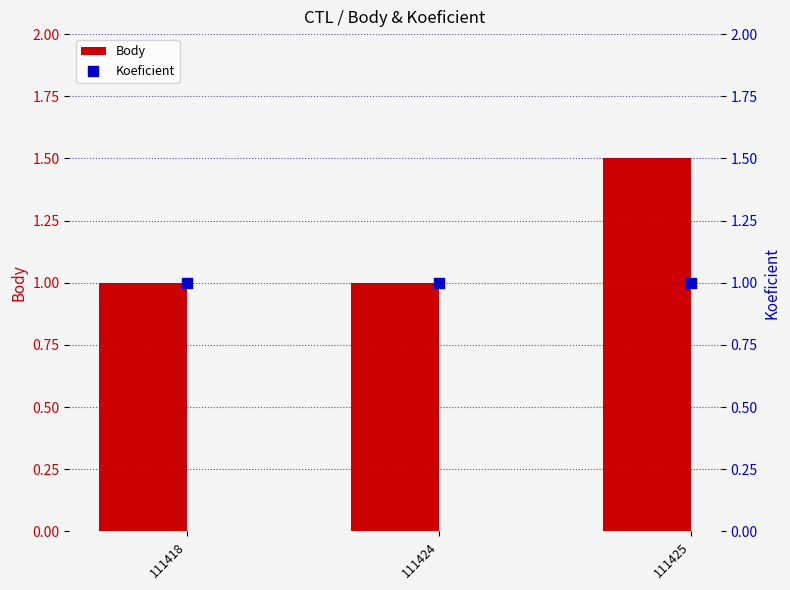

At which category is the sum across all series the highest?

111425